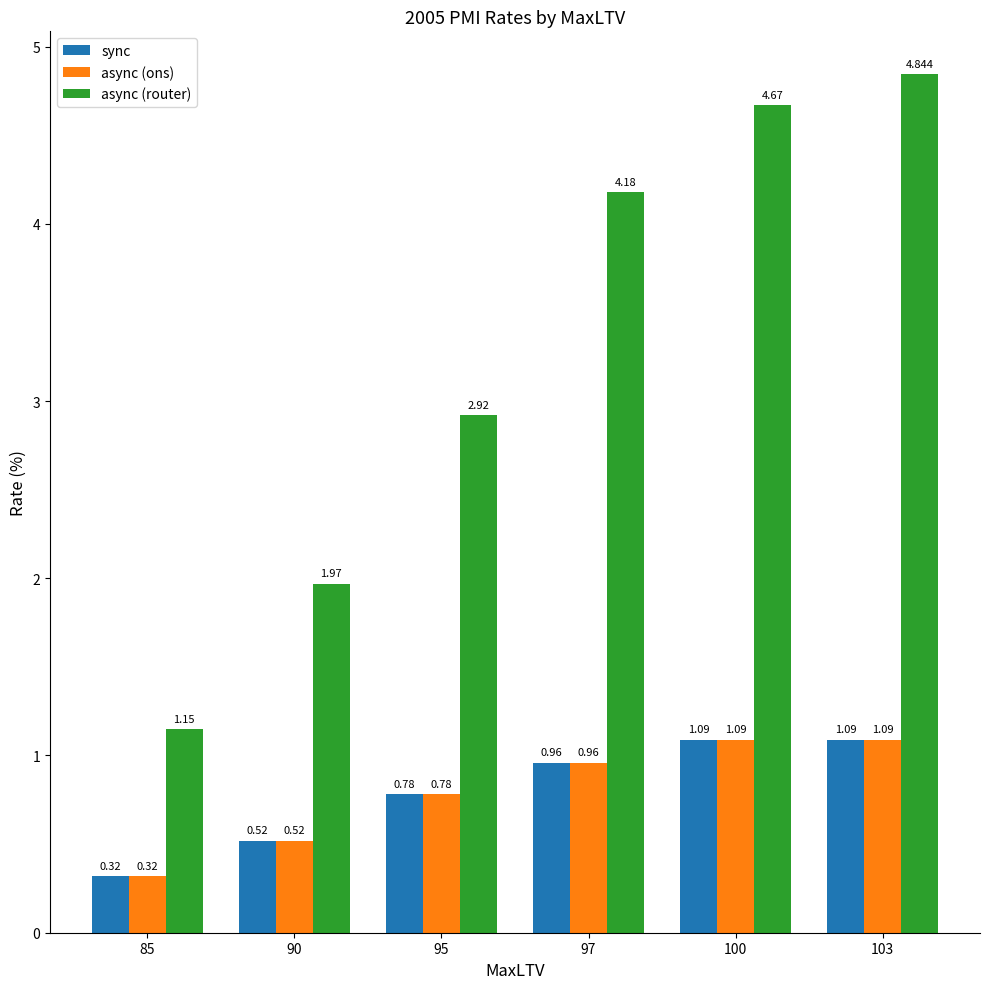

Is it true that async (router) equals 3.0 at 90?

False